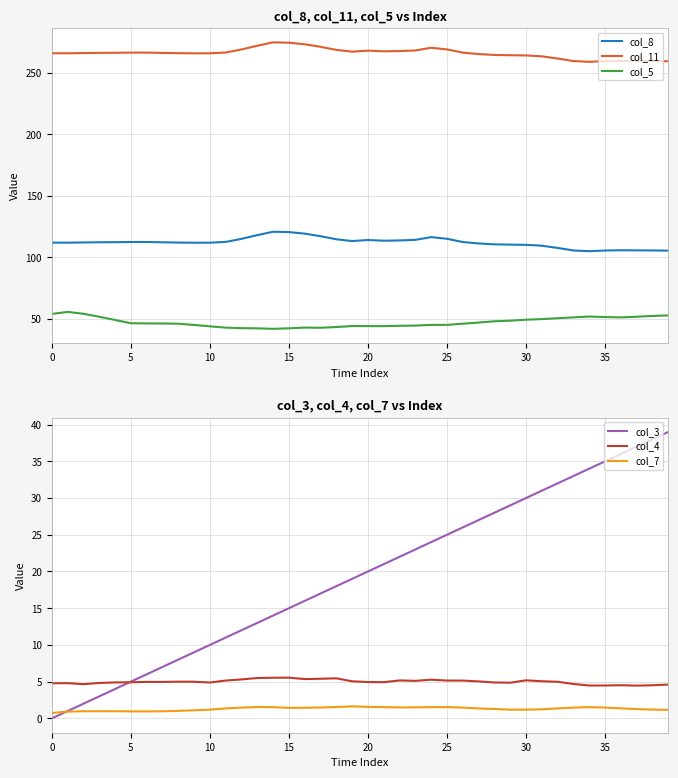

Reading left to right, transcribe all the data shown in this chart.

col_8: 111.8	111.8	112.0	112.2	112.2	112.4	112.4	112.1	111.9	111.8	111.8	112.4	114.9	118.0	120.7	120.4	119.2	117.1	114.6	113.1	114.0	113.4	113.6	114.1	116.3	115.0	112.3	111.2	110.5	110.2	110.0	109.3	107.5	105.5	104.9	105.4	105.7	105.6	105.5	105.3
col_11: 265.9	265.8	266.0	266.1	266.2	266.4	266.4	266.1	265.9	265.8	265.8	266.4	268.9	271.9	274.7	274.4	273.2	271.1	268.6	267.1	268.0	267.4	267.6	268.1	270.3	269.0	266.4	265.2	264.4	264.2	264.0	263.4	261.5	259.5	258.9	259.4	259.6	259.6	259.5	259.3
col_5: 53.9	55.5	54.0	51.6	49.0	46.3	46.1	46.1	45.9	44.9	43.8	42.7	42.3	42.1	41.8	42.2	42.8	42.6	43.2	44.0	44.0	43.9	44.2	44.4	44.9	45.0	45.9	46.9	47.9	48.4	49.2	49.7	50.4	51.1	51.8	51.3	51.1	51.6	52.2	52.7
col_3: 0.0	1.0	2.0	3.0	4.0	5.0	6.0	7.0	8.0	9.0	10.0	11.0	12.0	13.0	14.0	15.0	16.0	17.0	18.0	19.0	20.0	21.0	22.0	23.0	24.0	25.0	26.0	27.0	28.0	29.0	30.0	31.0	32.0	33.0	34.0	35.0	36.0	37.0	38.0	39.0
col_4: 4.8	4.8	4.7	4.8	4.9	4.9	5.0	5.0	5.0	5.0	4.9	5.2	5.3	5.5	5.5	5.5	5.4	5.4	5.5	5.0	4.9	4.9	5.2	5.1	5.3	5.2	5.1	5.0	4.9	4.9	5.2	5.1	5.0	4.7	4.5	4.5	4.5	4.5	4.5	4.6
col_7: 0.7	0.9	1.0	1.0	1.0	1.0	1.0	1.0	1.0	1.1	1.2	1.4	1.5	1.5	1.5	1.4	1.4	1.5	1.5	1.6	1.6	1.5	1.5	1.5	1.5	1.5	1.5	1.4	1.3	1.2	1.2	1.2	1.4	1.5	1.5	1.5	1.4	1.3	1.2	1.2